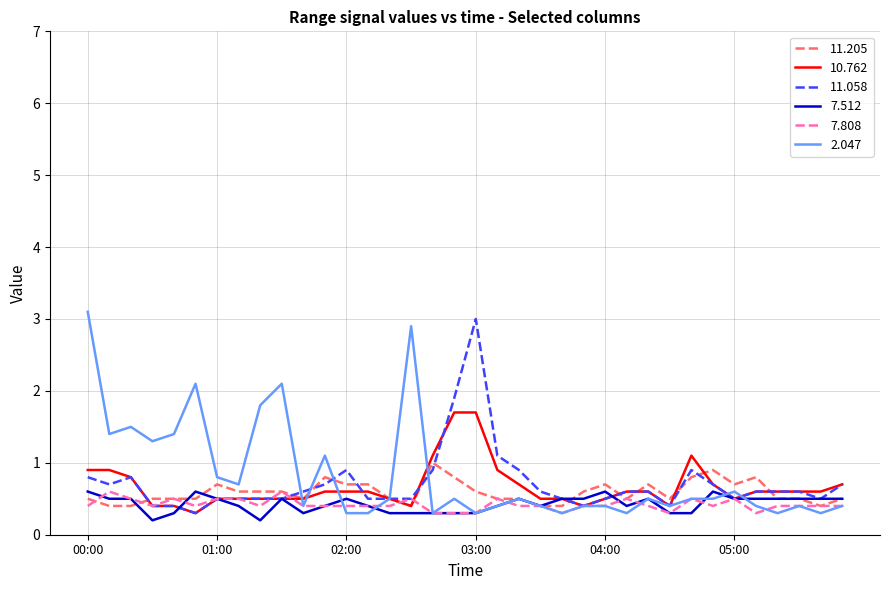

True or false: 2.047 and 11.205 cross at least once.

True